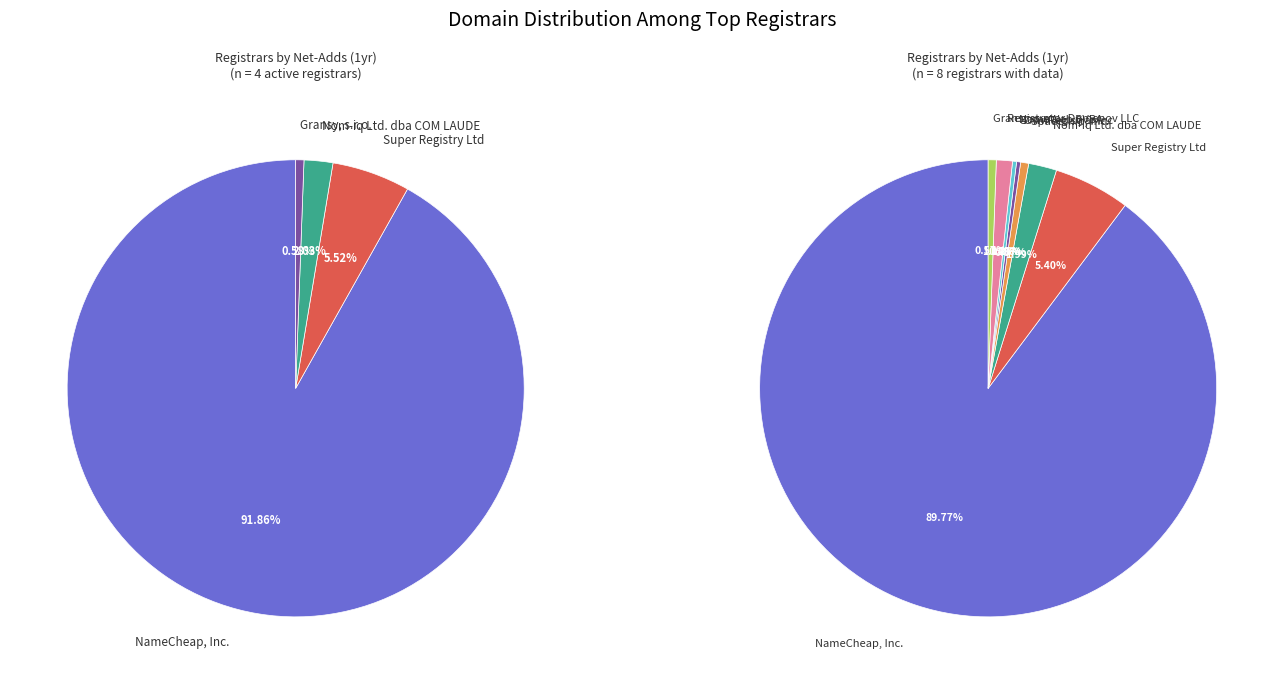

Is it true that Registrator Domenov LLC is 11% of the pie?

False